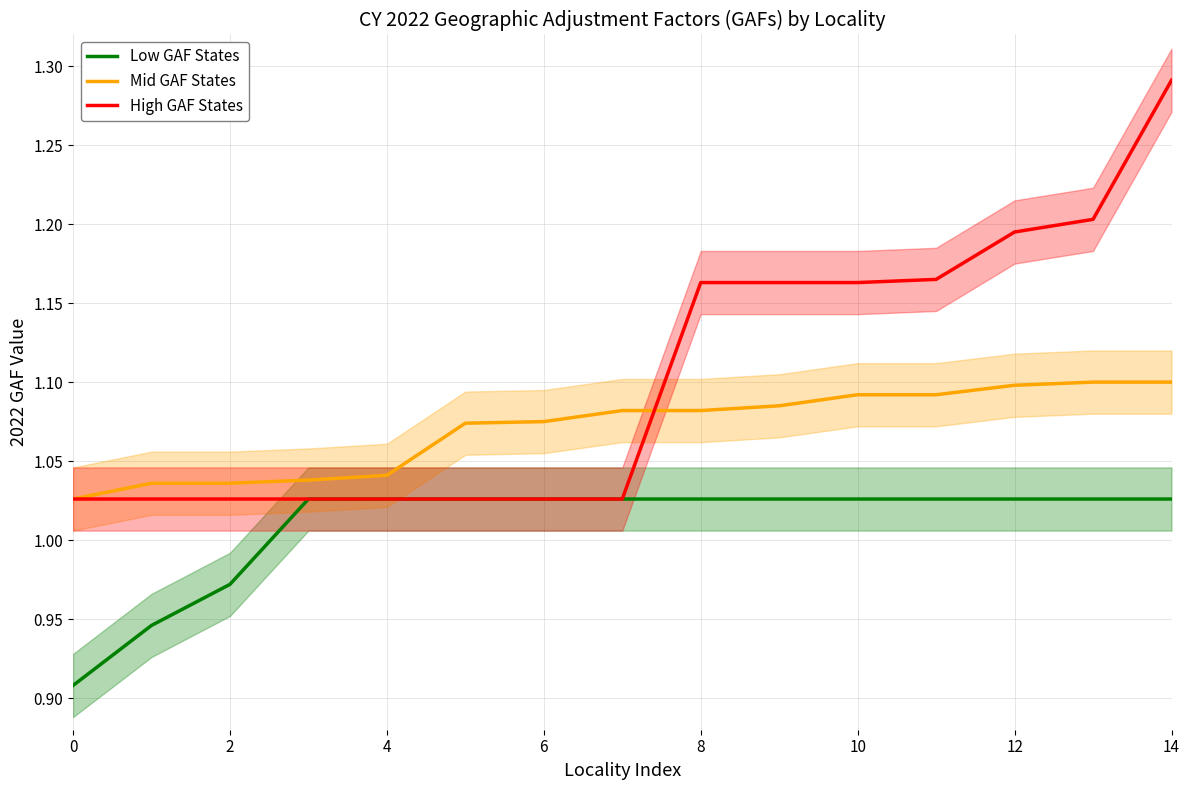

Which series ends up on top after the final intersection of High GAF States and Mid GAF States?

High GAF States